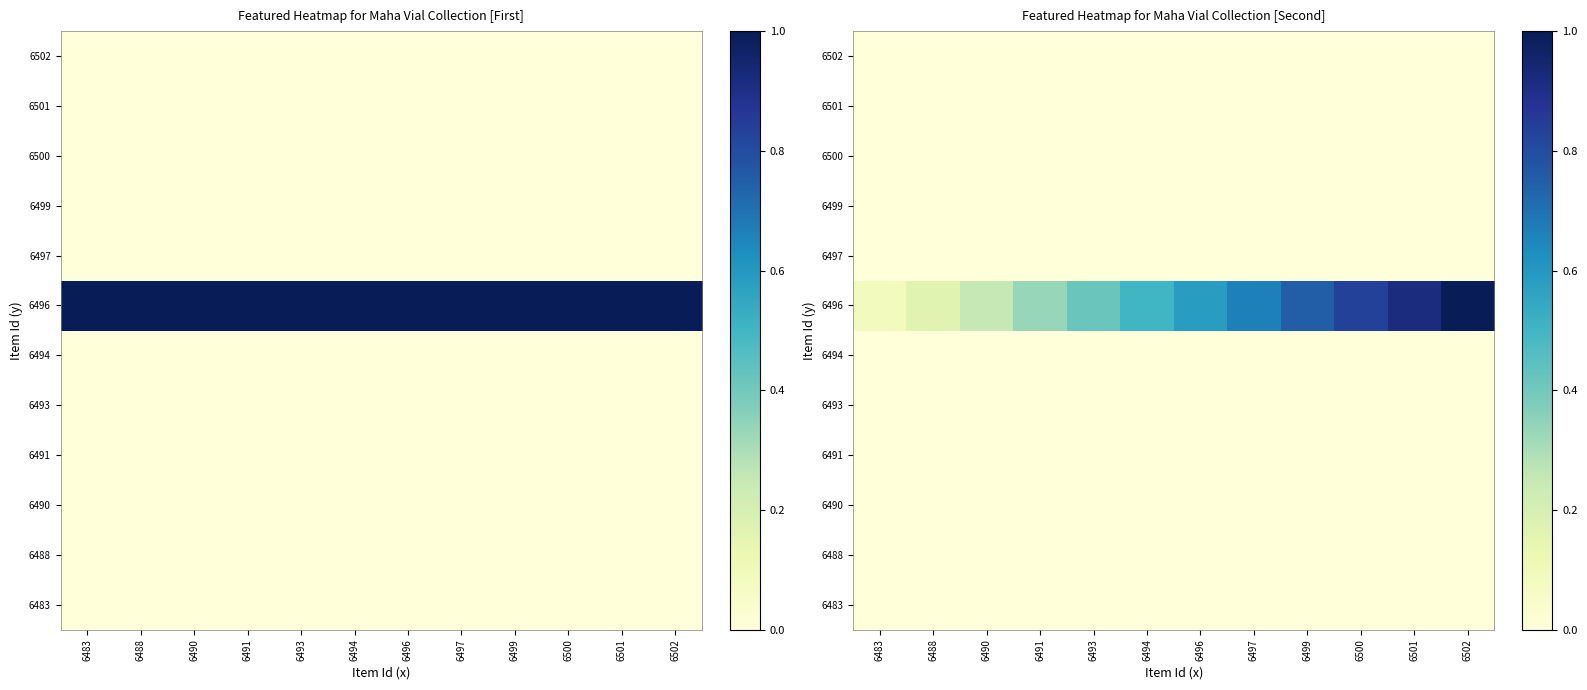

True or false: 6496 has a value of 0.4 at 6490.

False